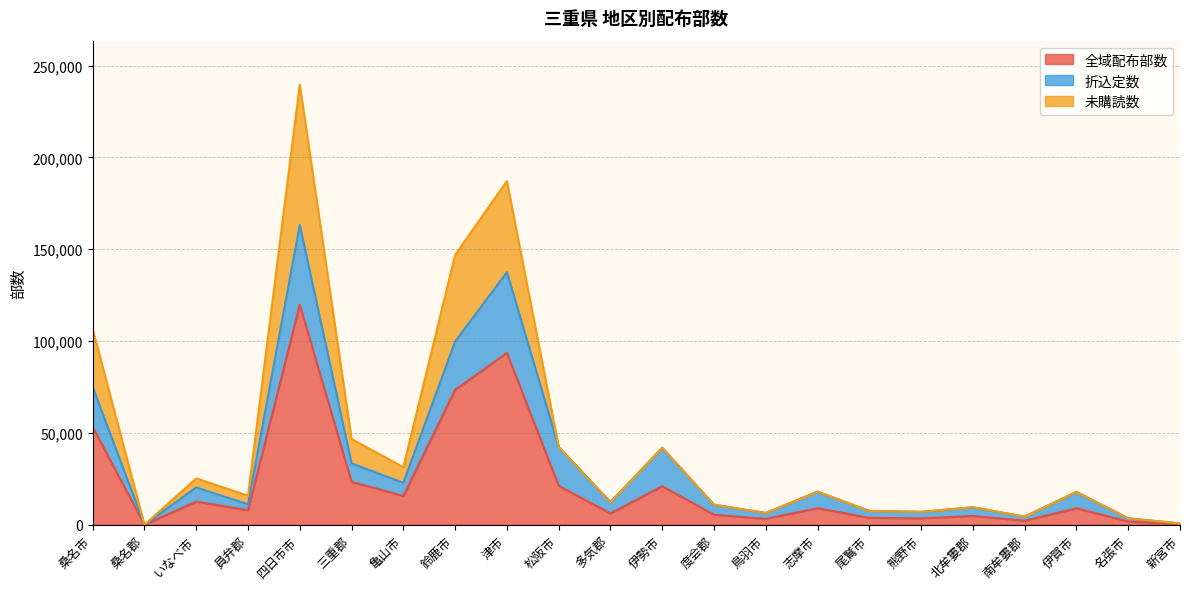

Where is 全域配布部数 nearest to the value 59900?

桑名市